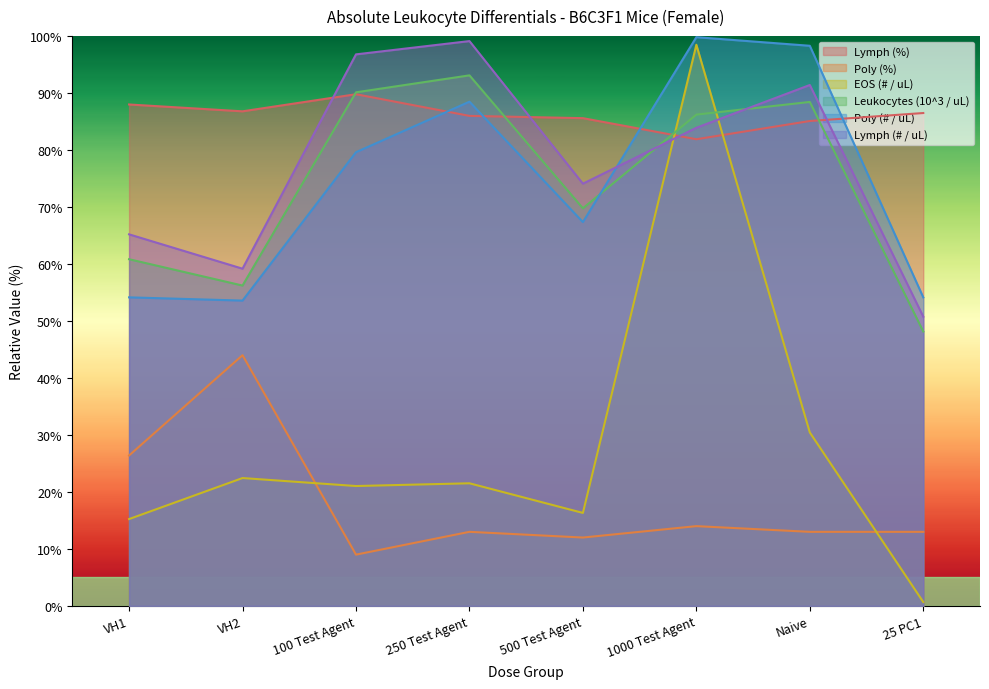

Reading left to right, list all the values displayed in this chart.

Poly (# / uL): VH1=54.2	VH2=53.6	100 Test Agent=79.6	250 Test Agent=88.5	500 Test Agent=67.4	1000 Test Agent=99.8	Naive=98.3	25 PC1=54.2
Lymph (# / uL): VH1=65.2	VH2=59.2	100 Test Agent=96.8	250 Test Agent=99.1	500 Test Agent=74.1	1000 Test Agent=83.9	Naive=91.4	25 PC1=50.8
Leukocytes (10^3 / uL): VH1=60.8	VH2=56.2	100 Test Agent=90.1	250 Test Agent=93.1	500 Test Agent=69.8	1000 Test Agent=86.2	Naive=88.4	25 PC1=48.2
Lymph (%): VH1=88.0	VH2=86.8	100 Test Agent=89.8	250 Test Agent=86.0	500 Test Agent=85.6	1000 Test Agent=81.9	Naive=85.1	25 PC1=86.5
Poly (%): VH1=26.4	VH2=44.0	100 Test Agent=9.0	250 Test Agent=13.0	500 Test Agent=12.0	1000 Test Agent=14.0	Naive=13.0	25 PC1=13.0
EOS (# / uL): VH1=15.2	VH2=22.4	100 Test Agent=21.0	250 Test Agent=21.5	500 Test Agent=16.3	1000 Test Agent=98.5	Naive=30.4	25 PC1=0.7